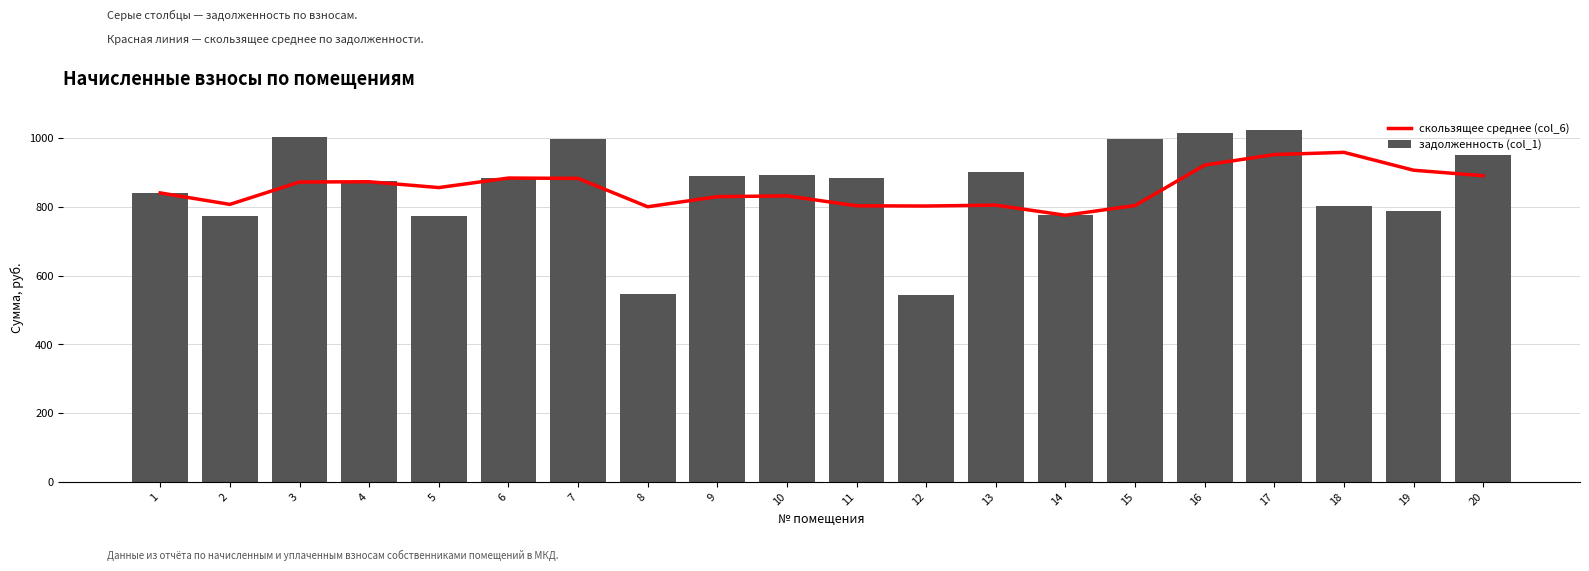

Reading left to right, list all the values displayed in this chart.

скользящее среднее (col_6): 840.2	806.8	871.9	872.7	855.7	883.4	882.4	799.9	829.3	831.6	802.7	802.1	804.7	775.2	803.6	921.2	951.7	958.2	906.2	890.2
задолженность (col_1): 840.2	773.5	1001.9	875.2	772.2	884.4	997.9	545.2	889.7	893.6	882.4	542.5	900.2	775.5	995.9	1013.1	1022.3	801.2	788.0	949.1